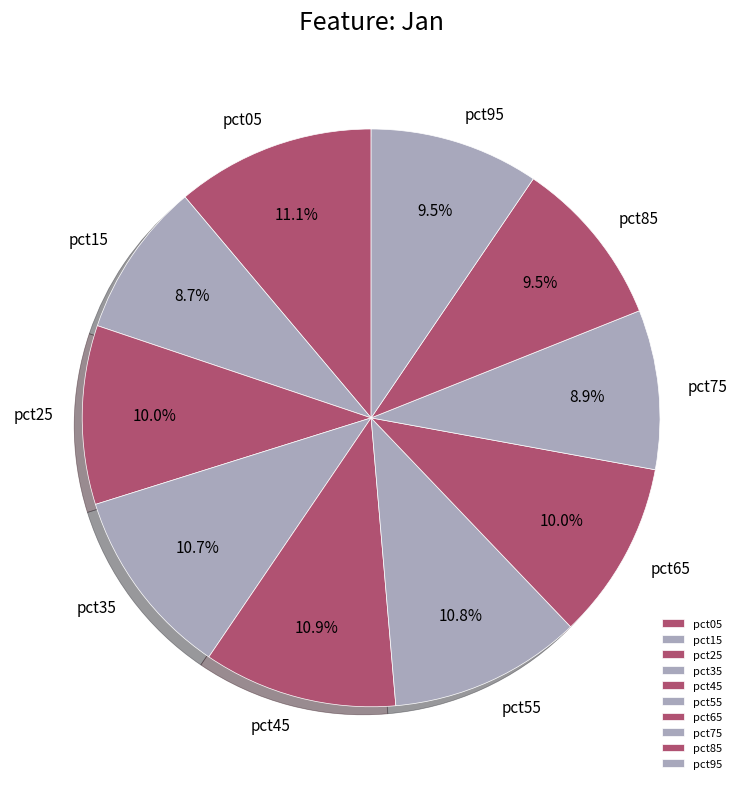

What percentage do pct55 and pct65 together represent?

20.8%